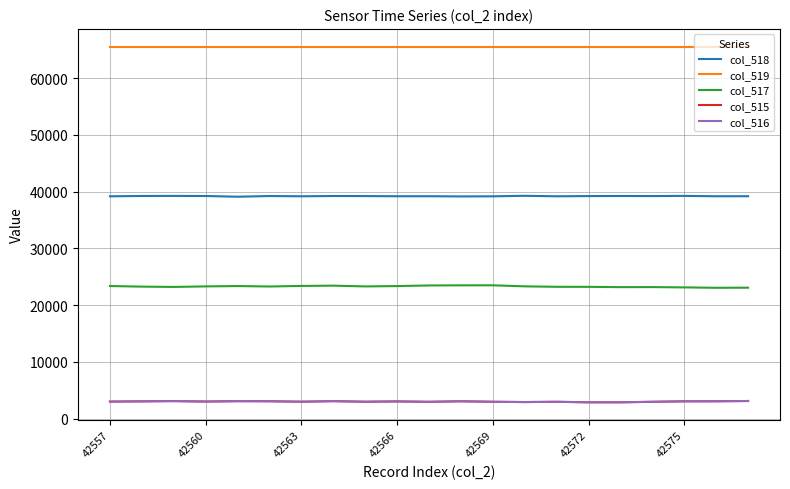

Does the chart have visible grid lines?

Yes